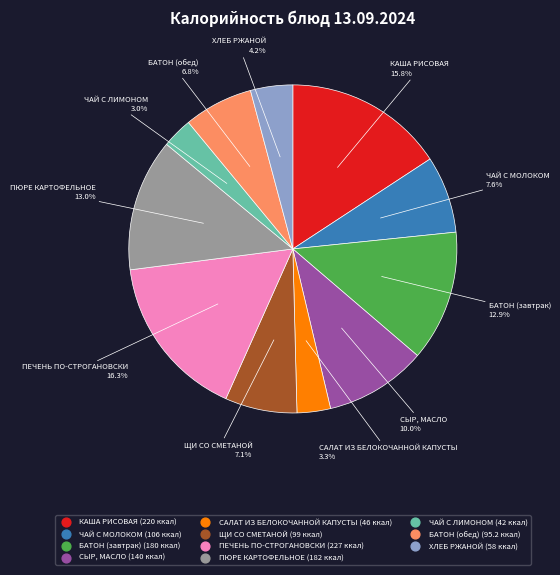

How many segments does this pie chart have?

11